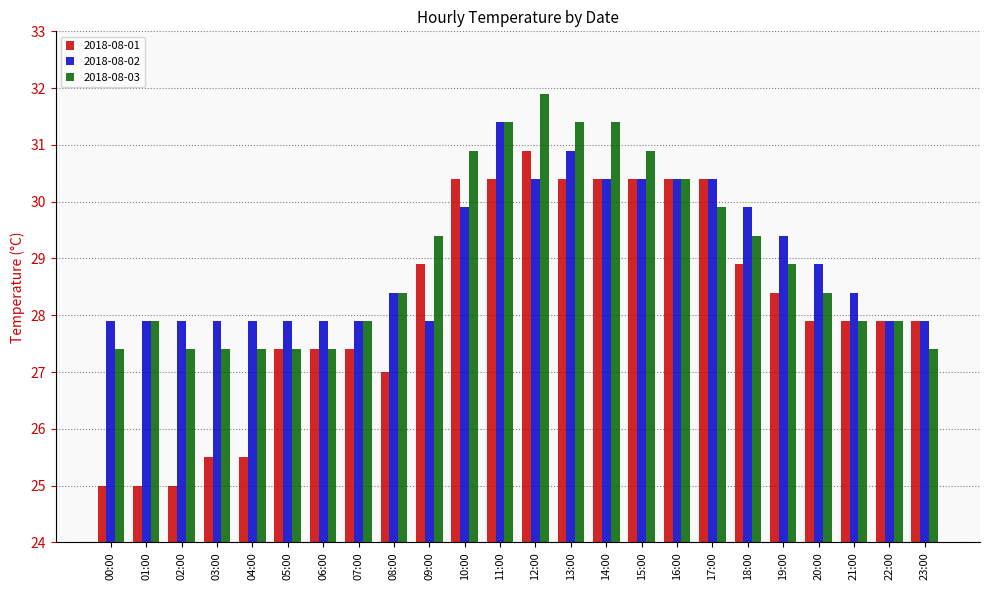

What is the spread (max minus min) of values at 02:00?

2.9